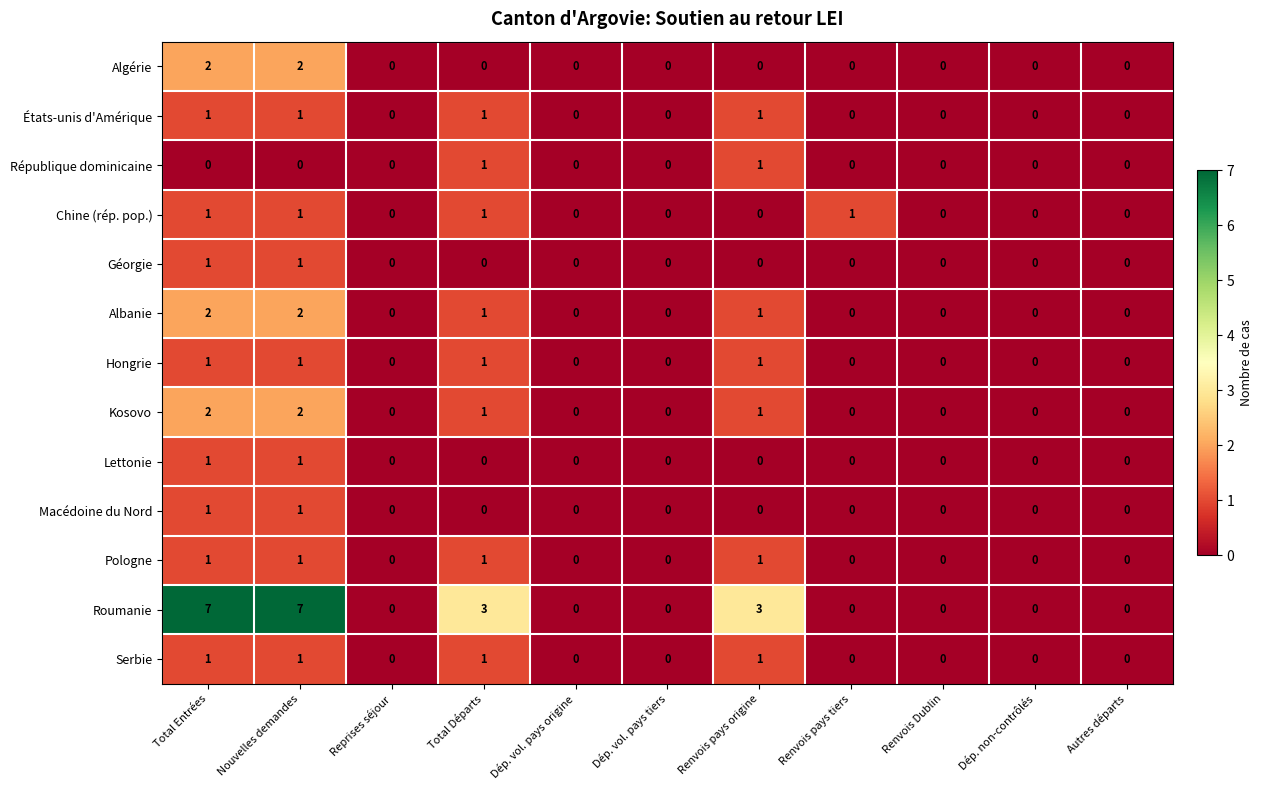

Count the Roumanie values in the range 0 to 3.

9